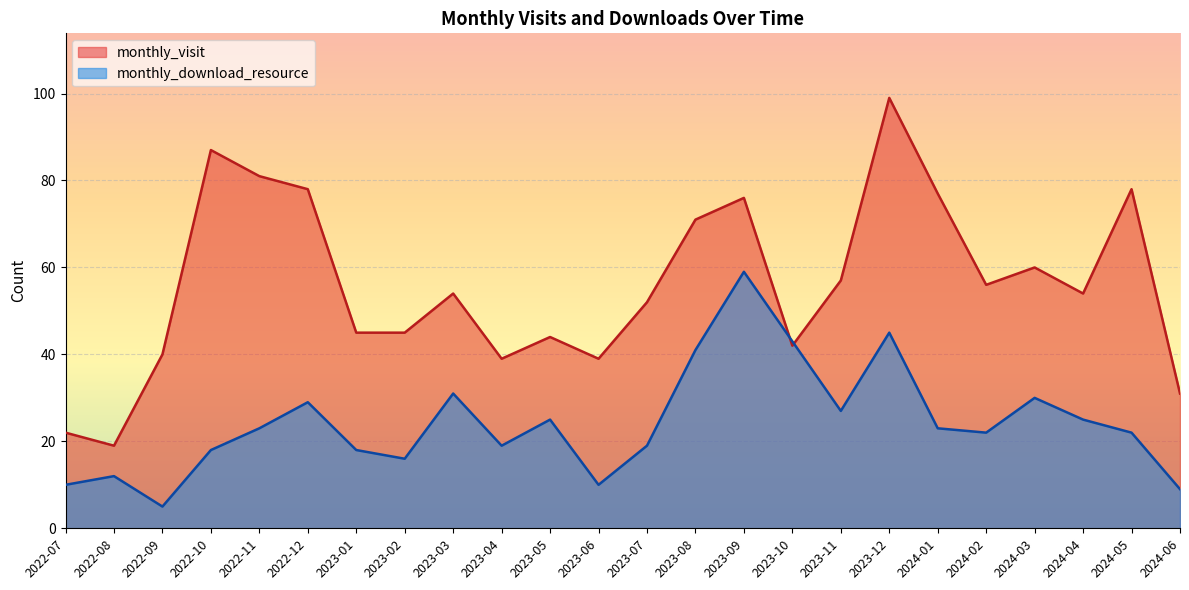

What is the average value of the monthly_visit series?

56